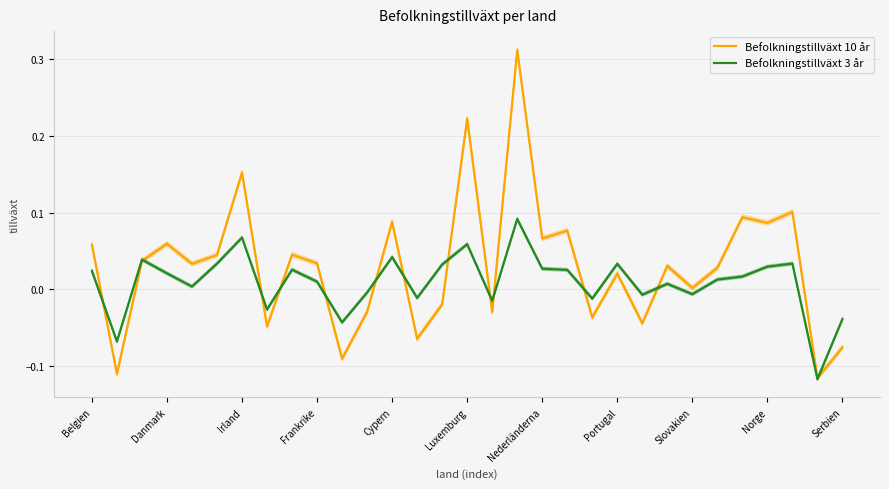

Reading left to right, transcribe all the data shown in this chart.

Befolkningstillväxt 10 år: 0.1	-0.1	0.0	0.1	0.0	0.0	0.2	-0.0	0.0	0.0	-0.1	-0.0	0.1	-0.1	-0.0	0.2	-0.0	0.3	0.1	0.1	-0.0	0.0	-0.0	0.0	0.0	0.0	0.1	0.1	0.1	-0.1	-0.1
Befolkningstillväxt 3 år: 0.0	-0.1	0.0	0.0	0.0	0.0	0.1	-0.0	0.0	0.0	-0.0	-0.0	0.0	-0.0	0.0	0.1	-0.0	0.1	0.0	0.0	-0.0	0.0	-0.0	0.0	-0.0	0.0	0.0	0.0	0.0	-0.1	-0.0